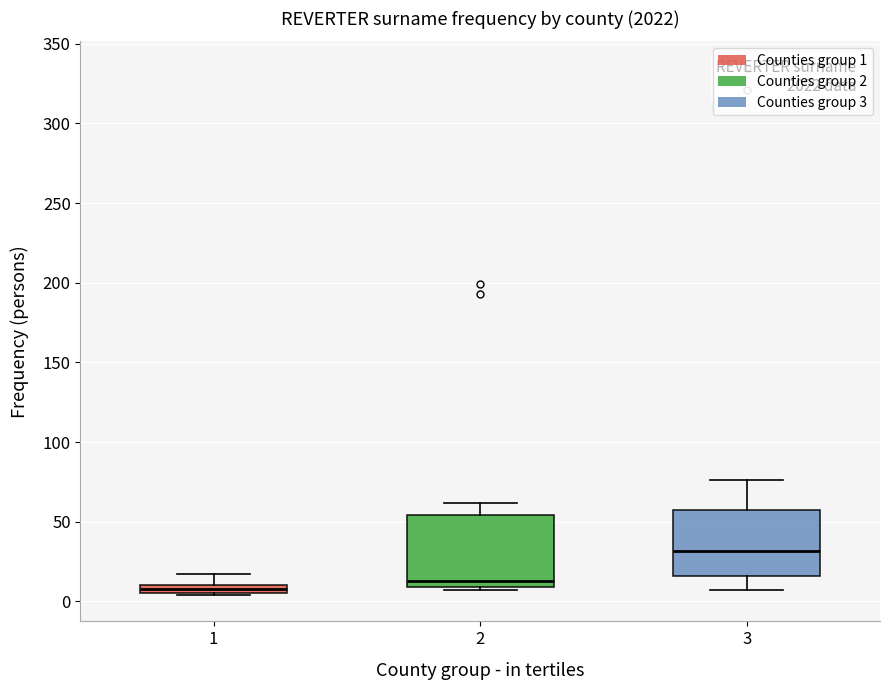

Where does the upper whisker of the box at x = 1 end on the y-axis? The values are not printed on the chart, so give them approximately, as read against the axis.

15